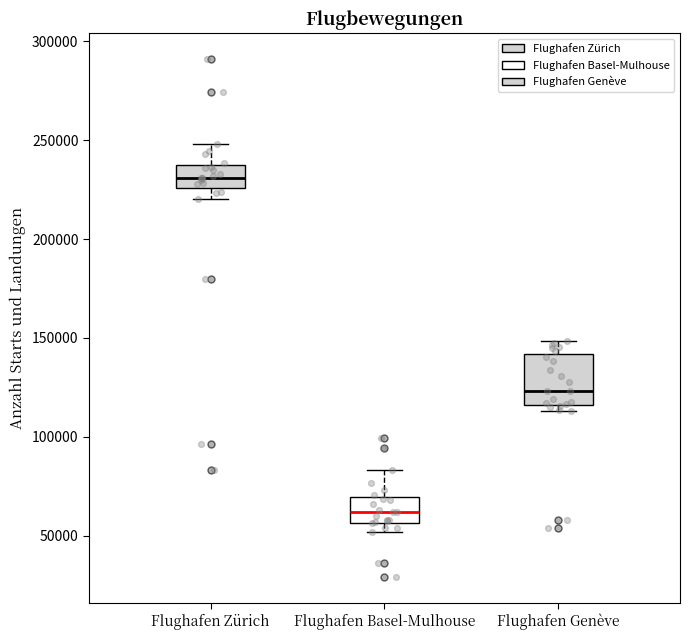

Reading left to right, read every box against the y-axis: the position of its median line, the range the box covers, and the ends of its whiskers. The values are not printed on the chart, so give them approximately, as read against the axis.

Flughafen Zürich: median 230000, box 225000 to 235000, whiskers 220000 to 250000
Flughafen Basel-Mulhouse: median 60000, box 55000 to 70000, whiskers 50000 to 85000
Flughafen Genève: median 125000, box 115000 to 140000, whiskers 115000 (just below the box's lower edge) to 150000